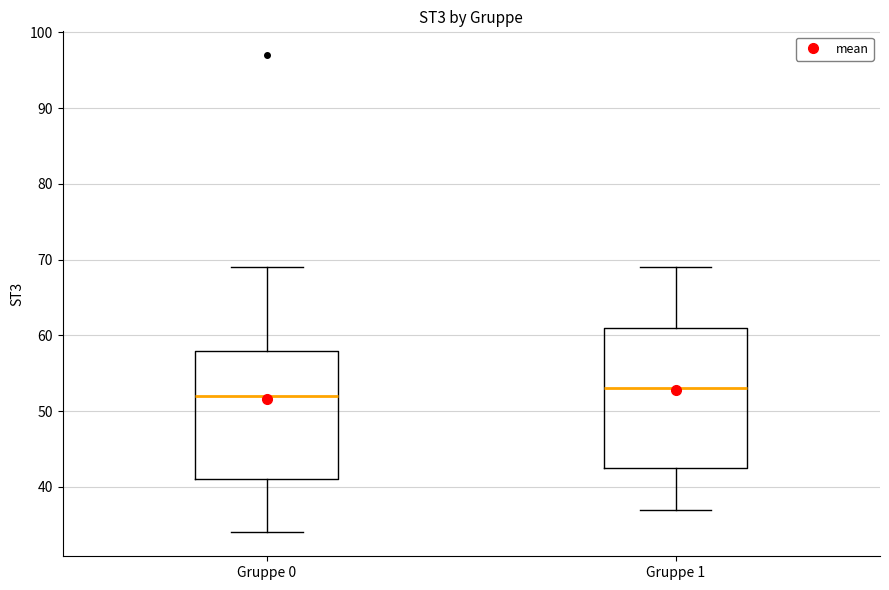

Reading left to right, transcribe this box plot: for each box, give where its median line is, the range the box spans, and where its two whiskers end, as read against the y-axis. The values are not printed on the chart, so give them approximately, as read against the axis.

Gruppe 0: median 52, box 41 to 58, whiskers 34 to 69
Gruppe 1: median 53, box 43 to 61, whiskers 37 to 69